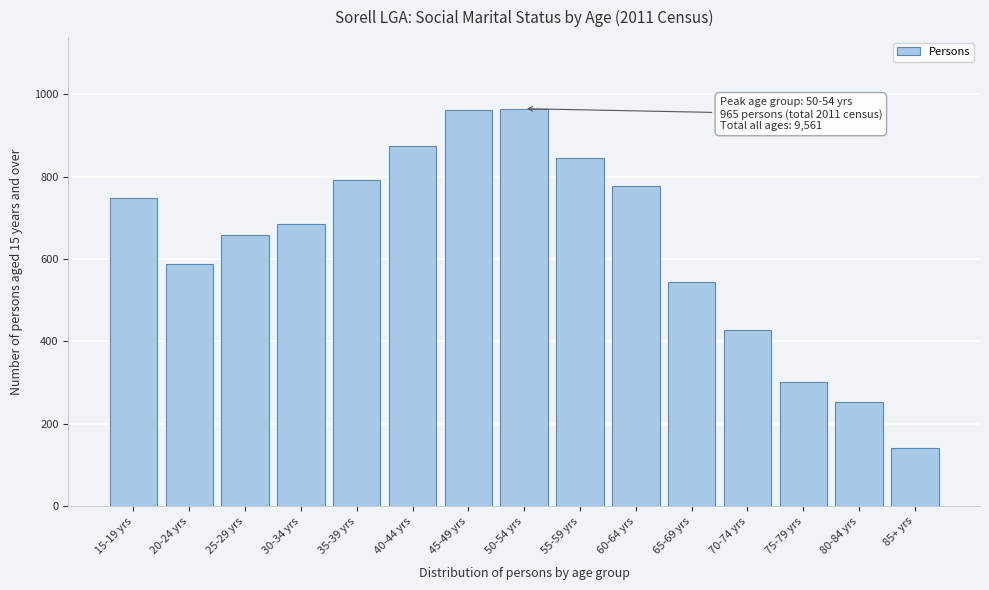

What is the smallest value displayed?

141